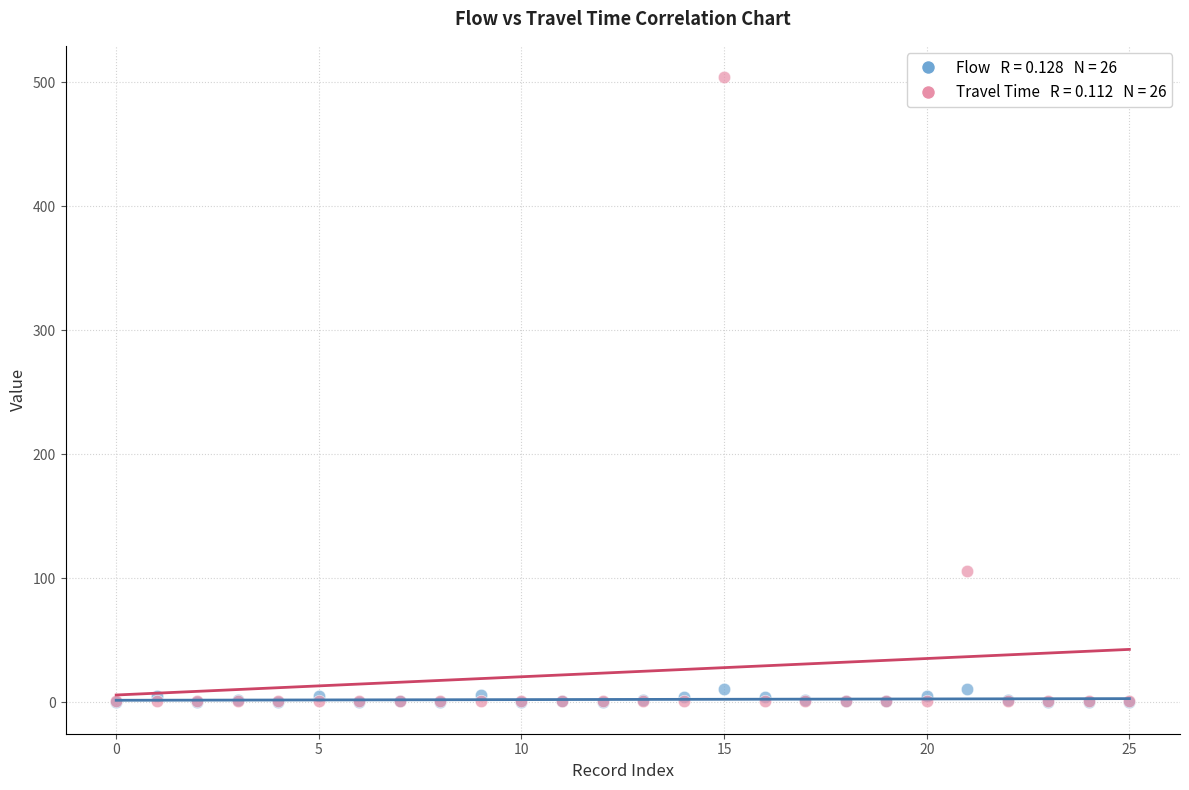

Across all series, what Y value is closest to 252?

106